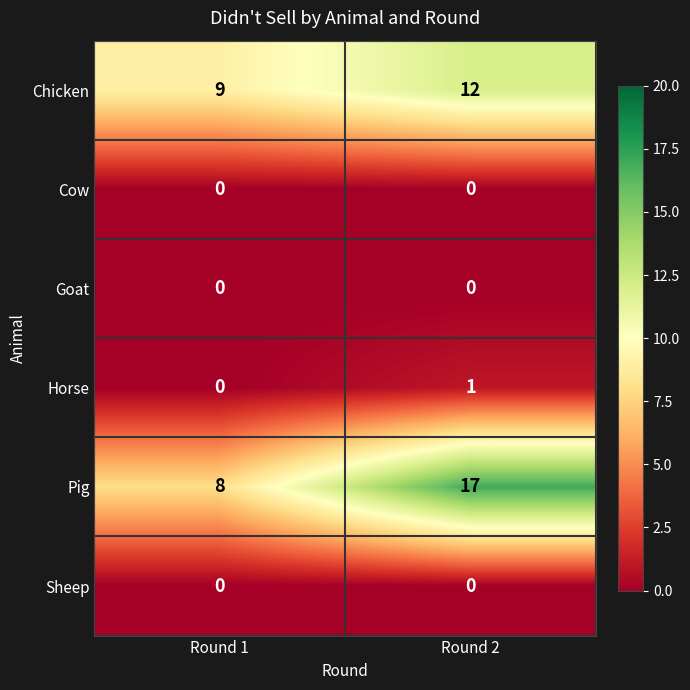

Is the value of Horse at Round 2 greater than the value of Goat at Round 2?

Yes